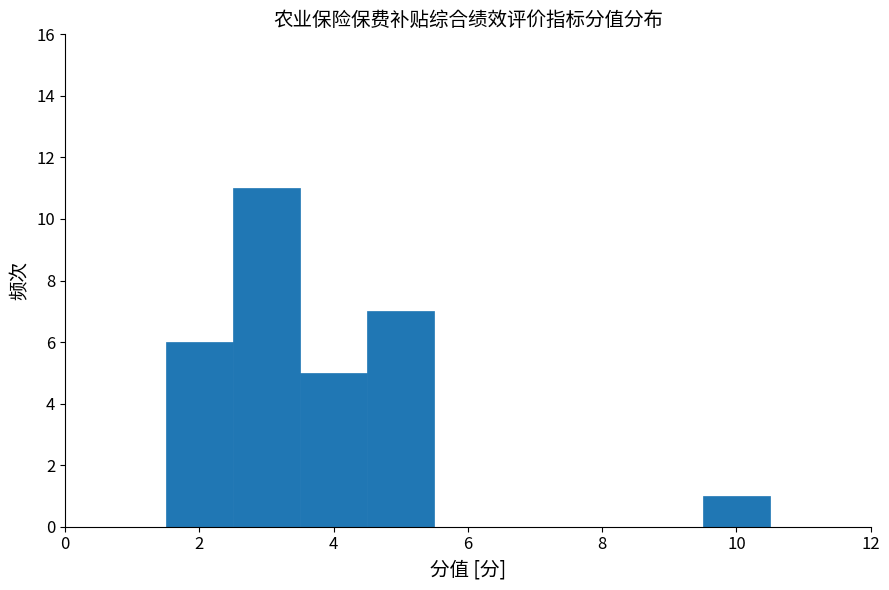

Which range on the x-axis has the tallest bar?

2.5 to 3.5